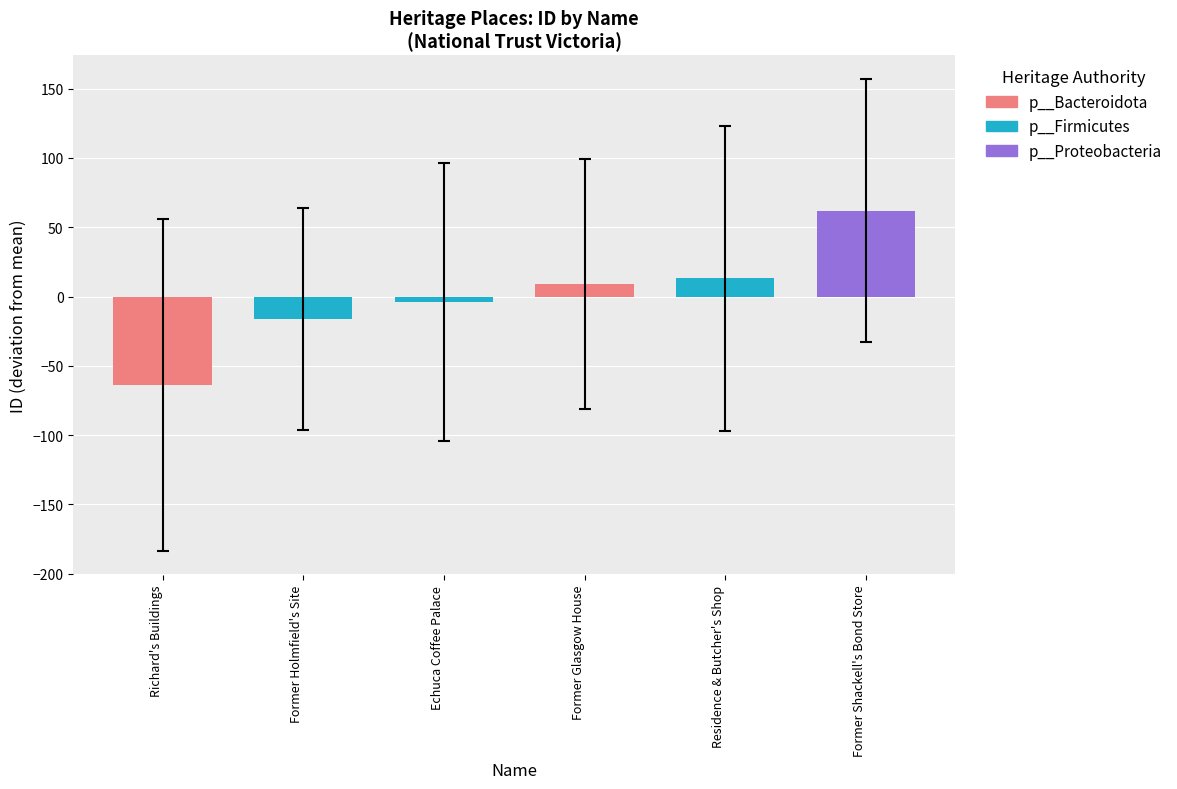

Reading left to right, extract all data points from this chart.

-64	-16	-4	9	13	62